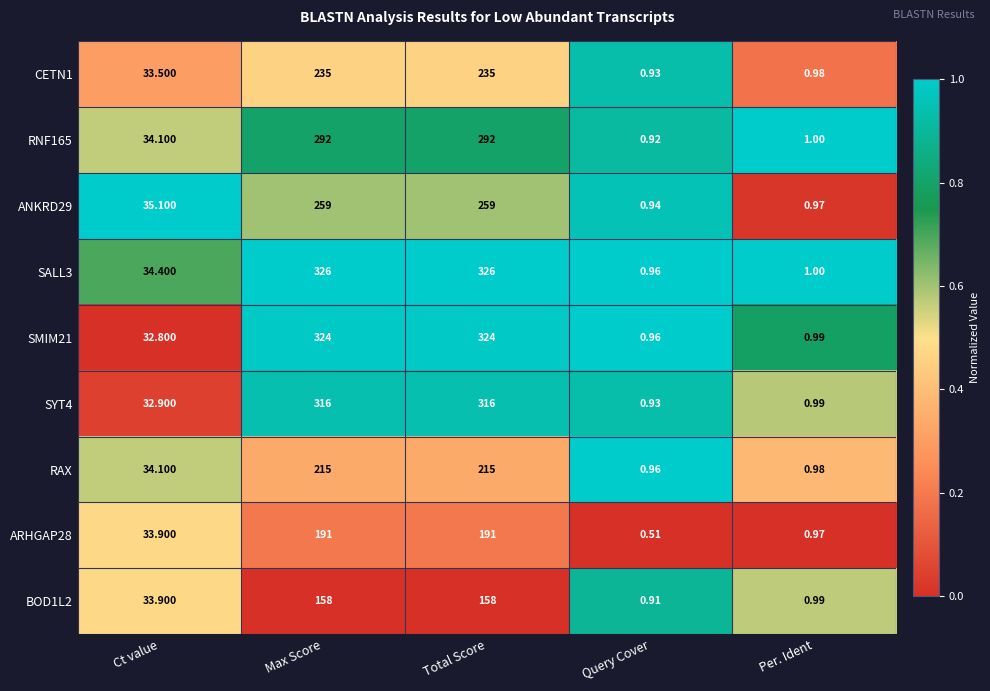

At which label is ARHGAP28 closest to 95?

Ct value